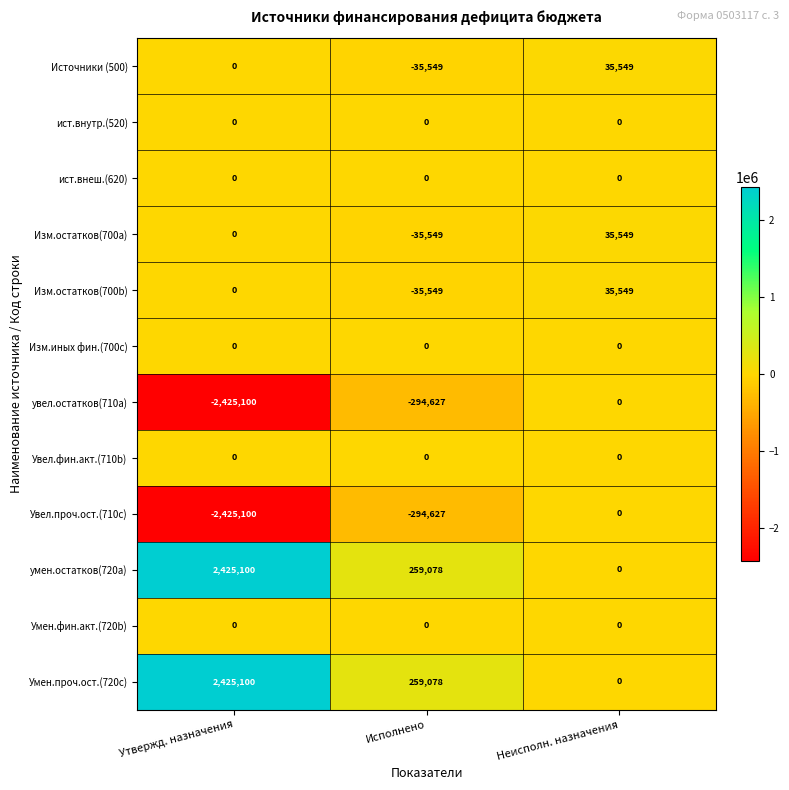

At how many categories does at least one series exceed 305041?

1